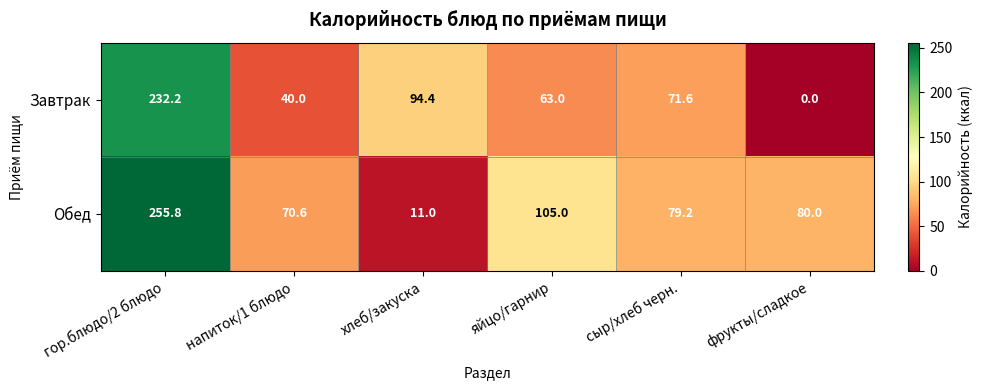

Which series has the largest range (max minus min)?

Обед